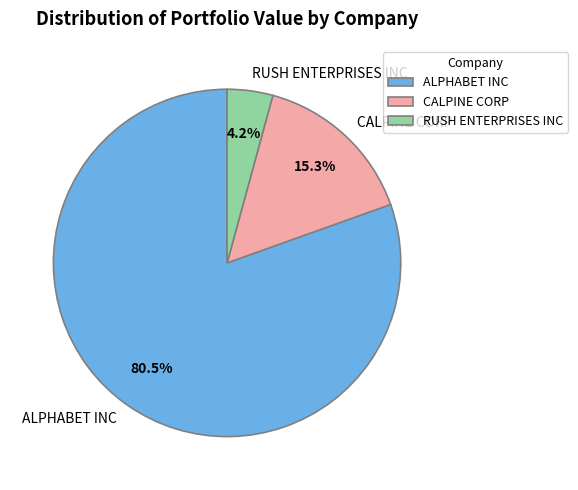

Rank the categories by value from lowest to highest.

RUSH ENTERPRISES INC, CALPINE CORP, ALPHABET INC